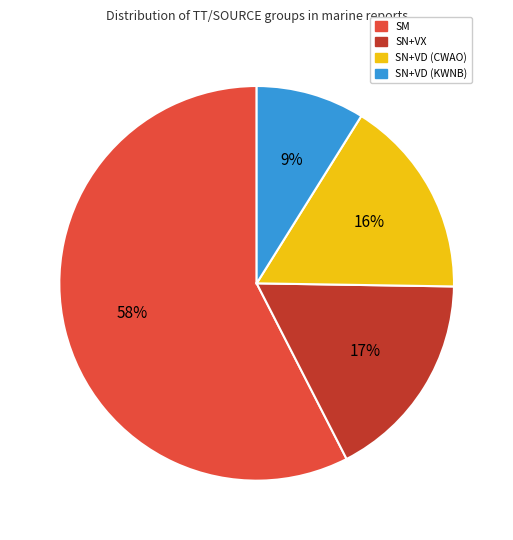

What percentage is the SN+VX slice, to the nearest percent?

17%